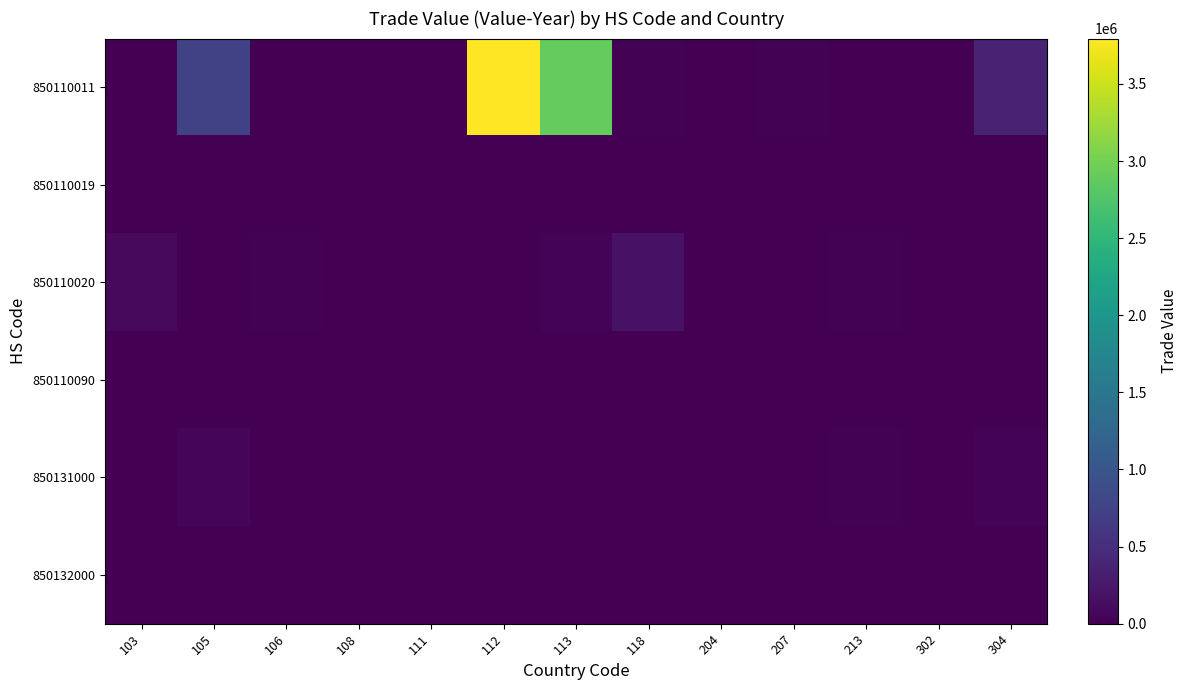

What is the total value across all series at 106?

40380